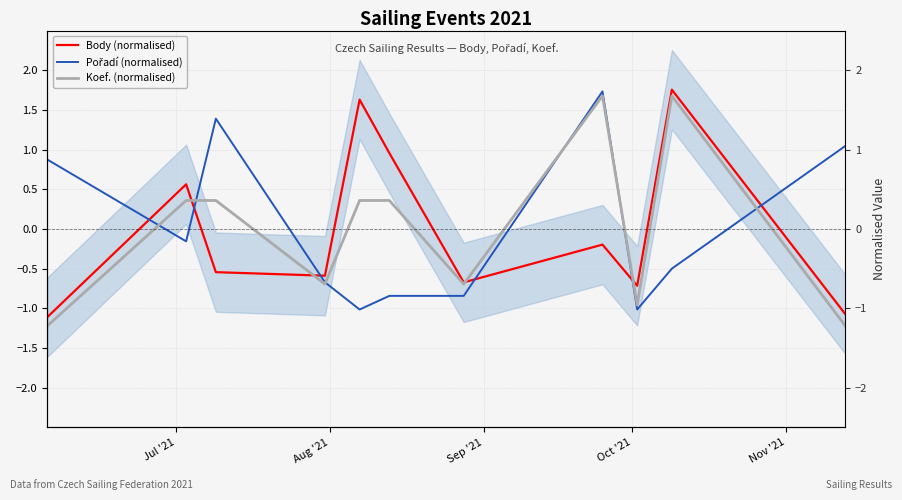

Is the value of Body (normalised) at Oct '21 greater than the value of Pořadí (normalised) at 9?

No